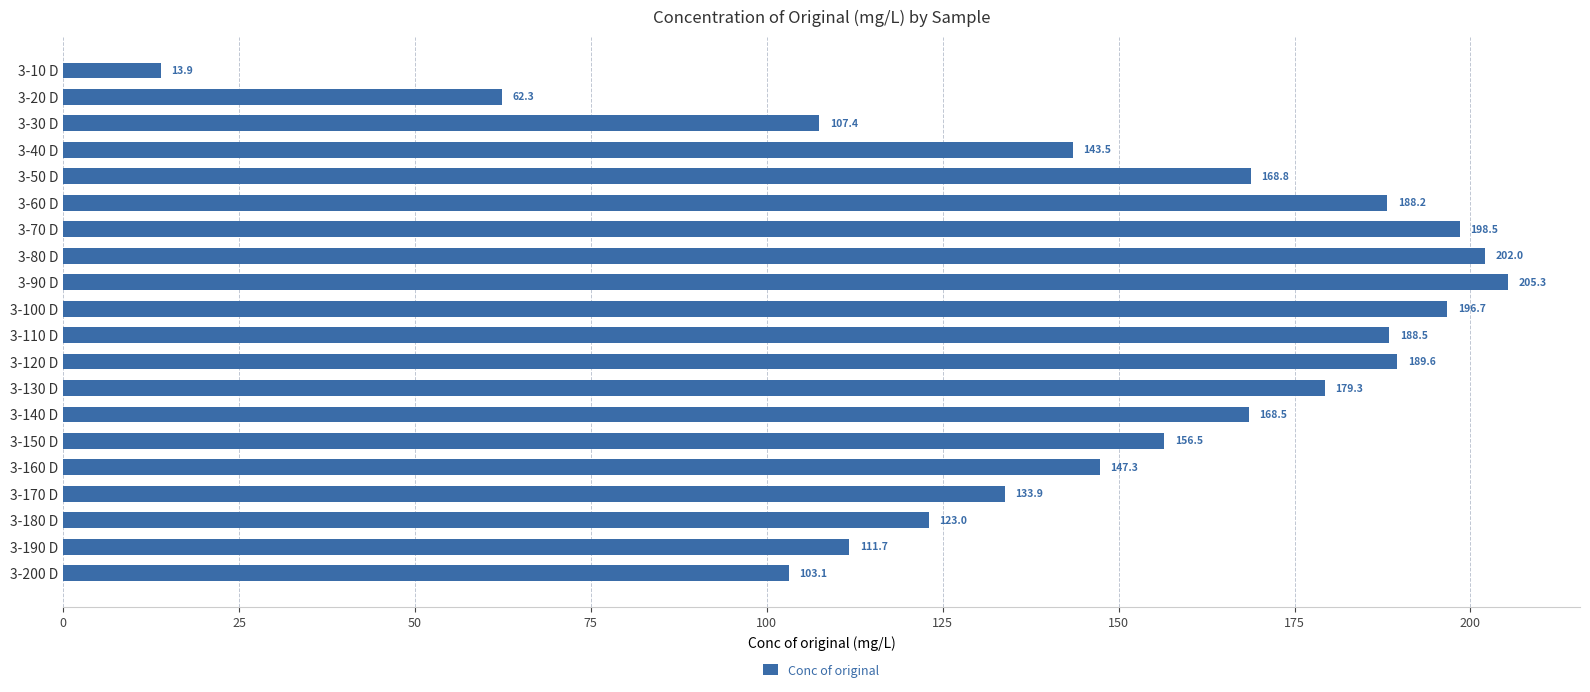

What is the label of the 10th bar from the top?

3-100 D